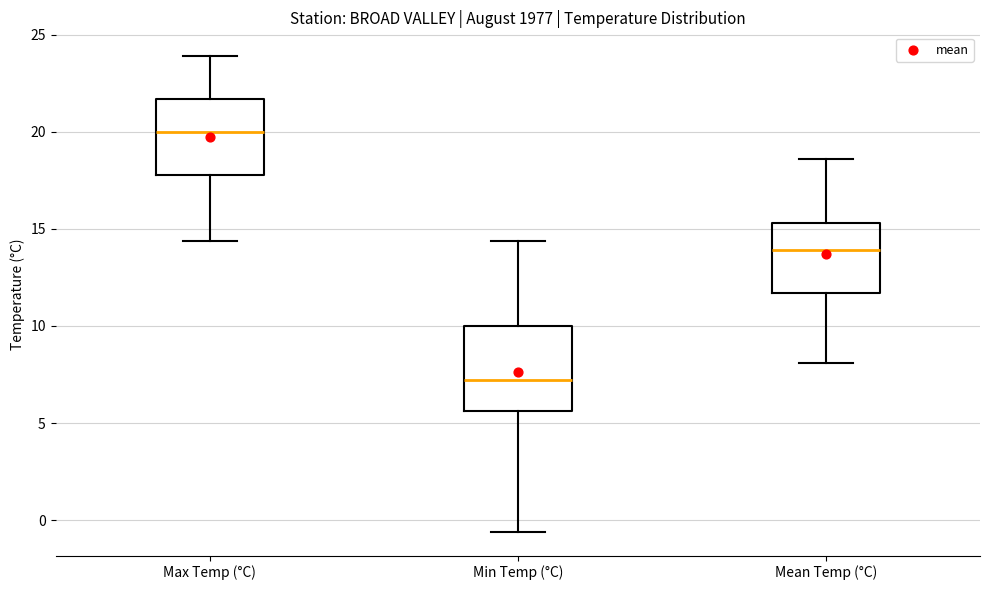

Which box has the lowest median line?

Min Temp (°C)